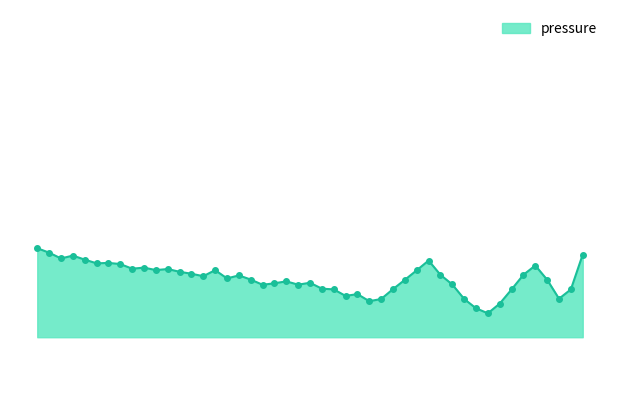

Does the chart display data point markers on the line(s)?

No